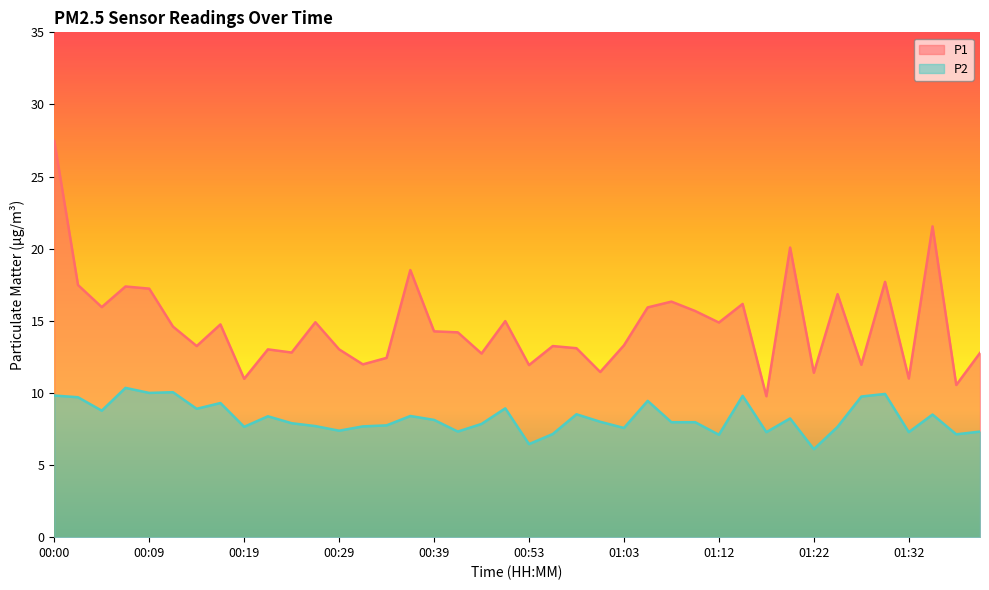

The P1 series shows 20.6 at 01:27. True or false?

False